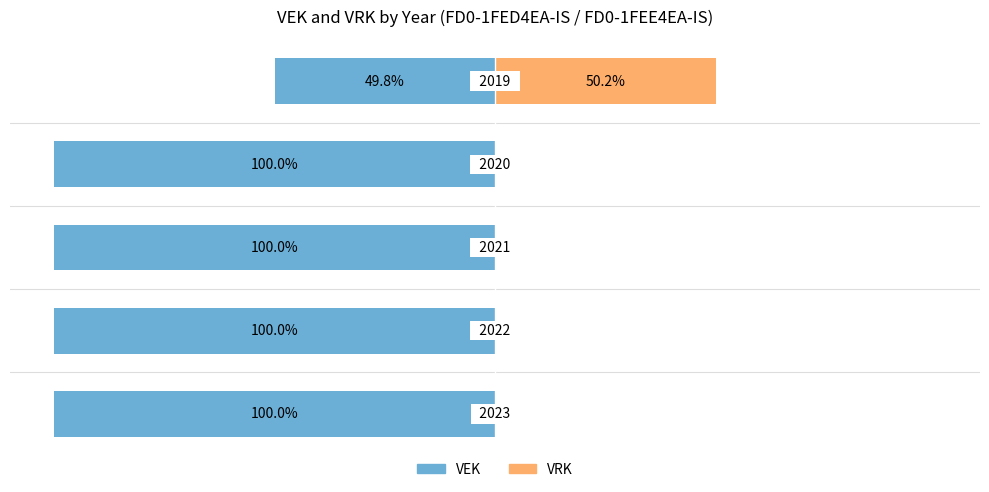

The value of VRK at −50 is -34.9. True or false?

False